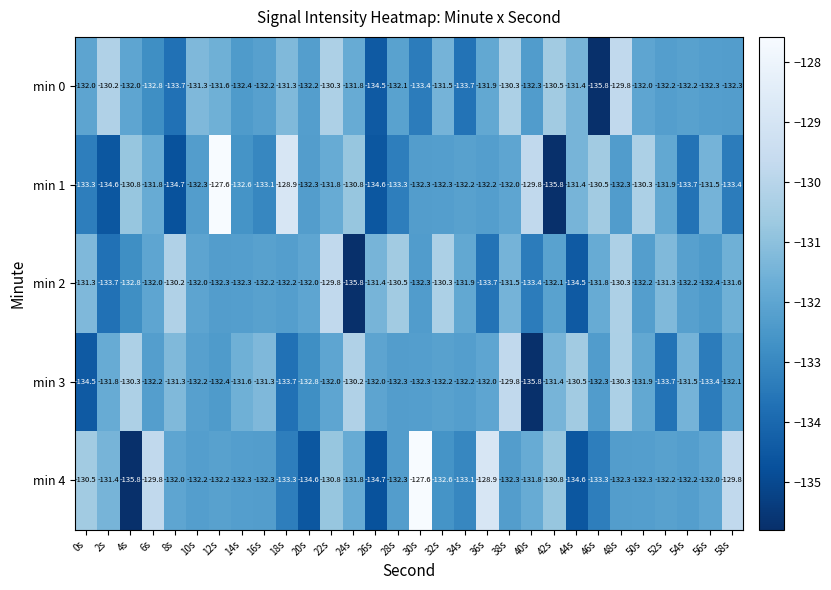

Between 26s and 46s, which series saw the biggest shift?

min 1